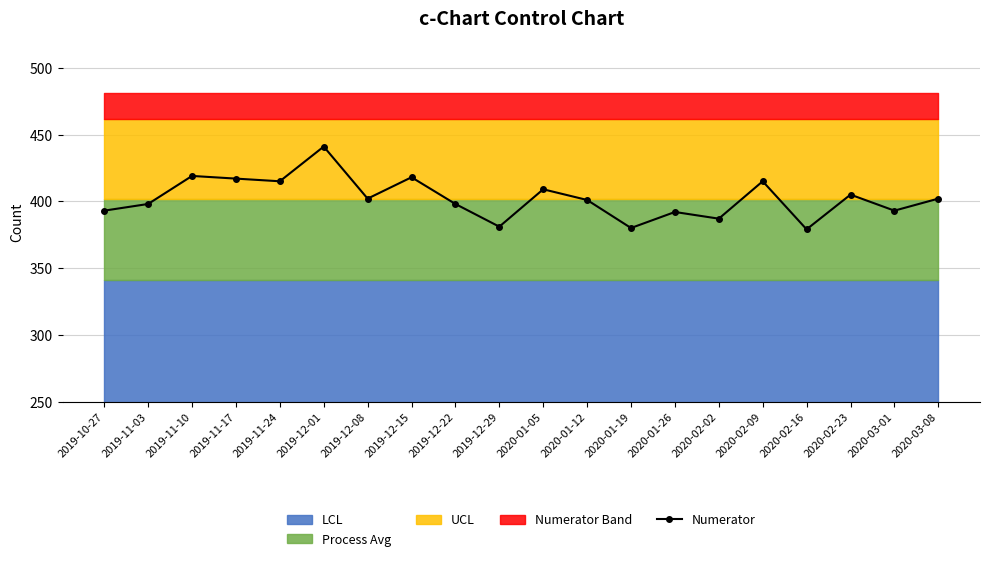

What is the difference between the second highest and minimum values?

40